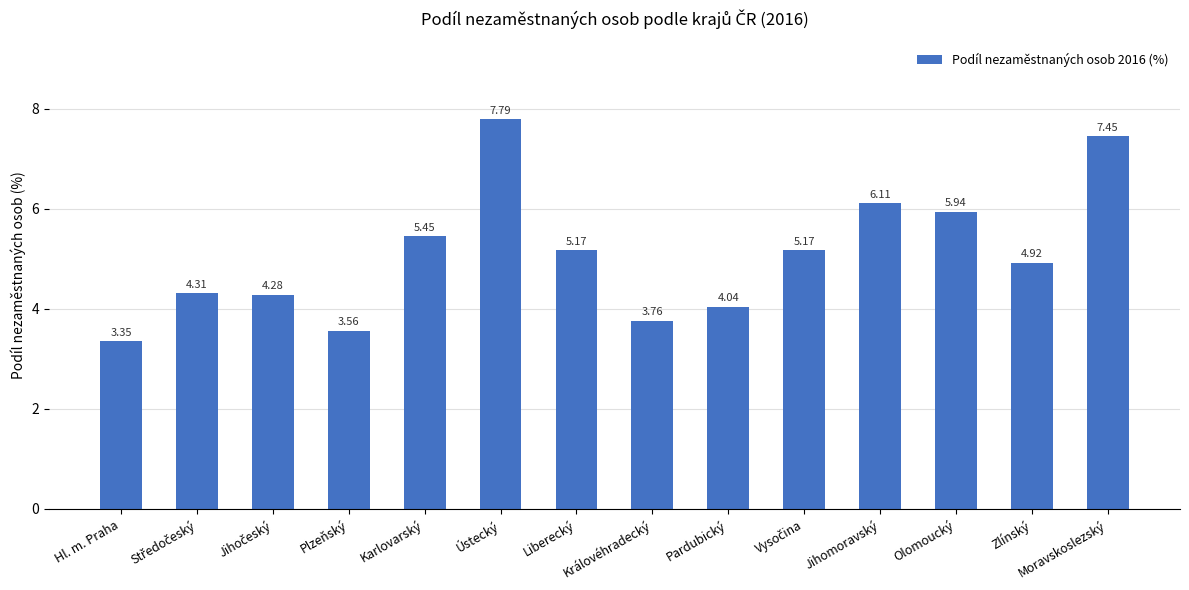

What is the label of the 3rd bar from the right?

Olomoucký